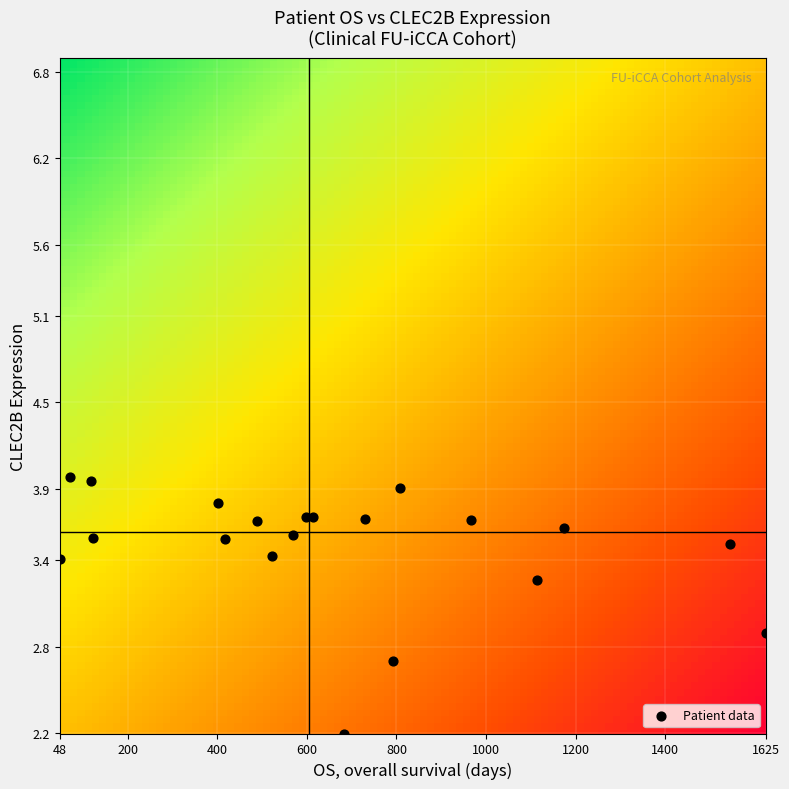

What Y value in the scatter plot is closest to 3?

2.9